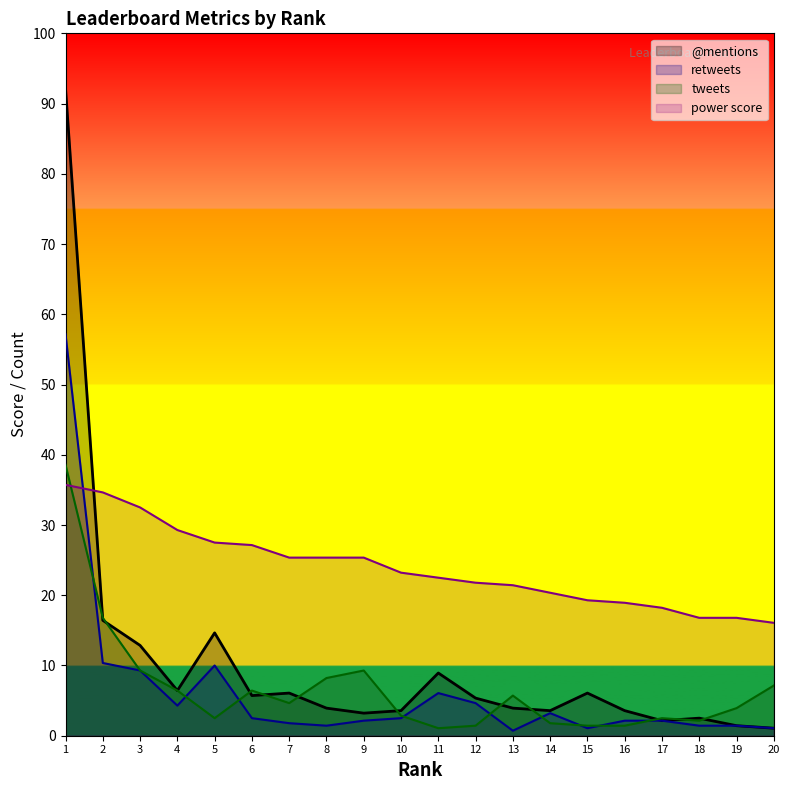

Where do retweets and power score first cross each other?

1 and 2